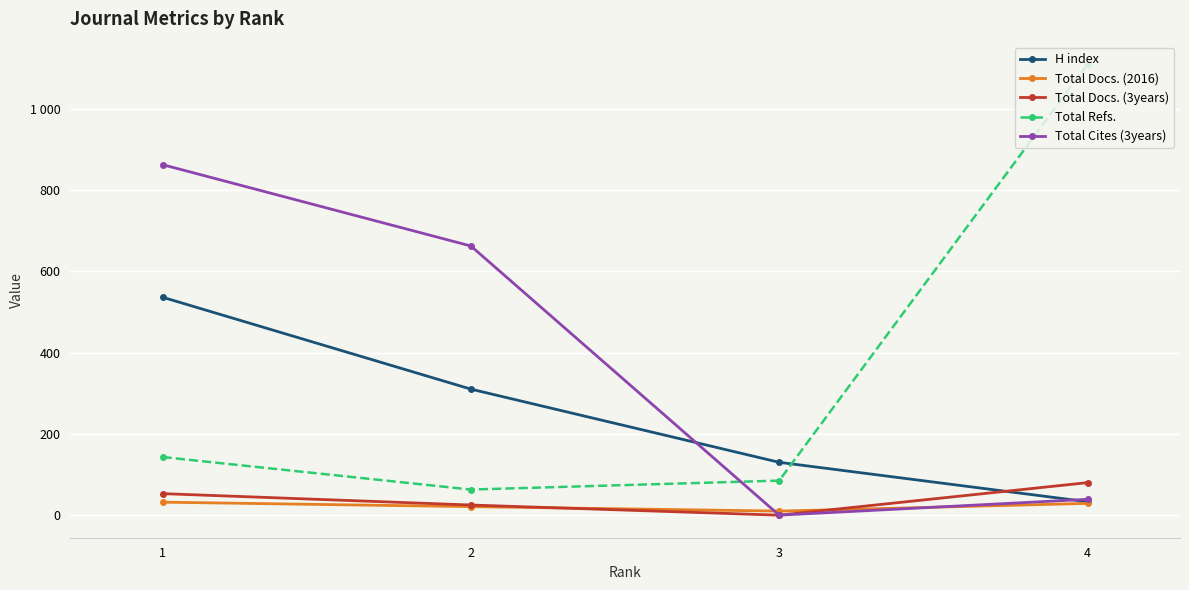

What are all the series names shown in the legend?

H index, Total Docs. (2016), Total Docs. (3years), Total Refs., Total Cites (3years)